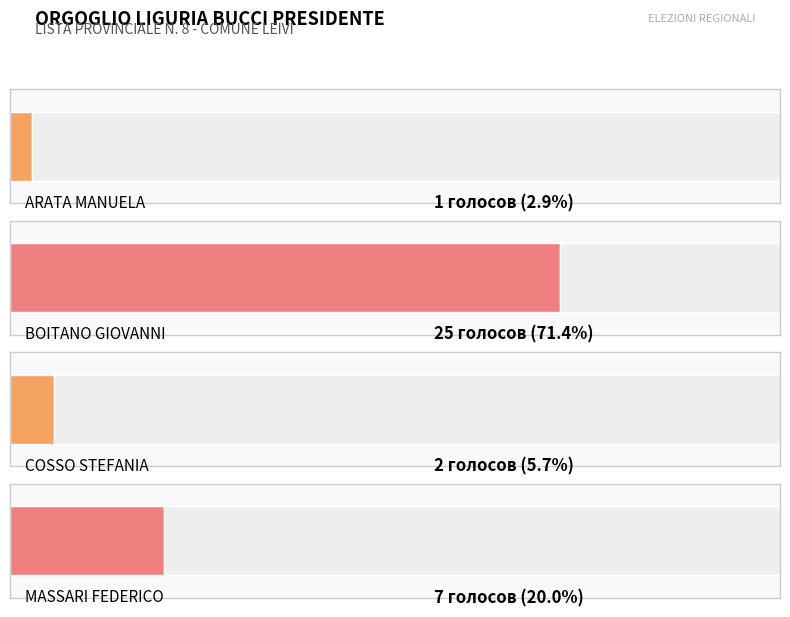

The value at BOITANO GIOVANNI is 38. True or false?

False